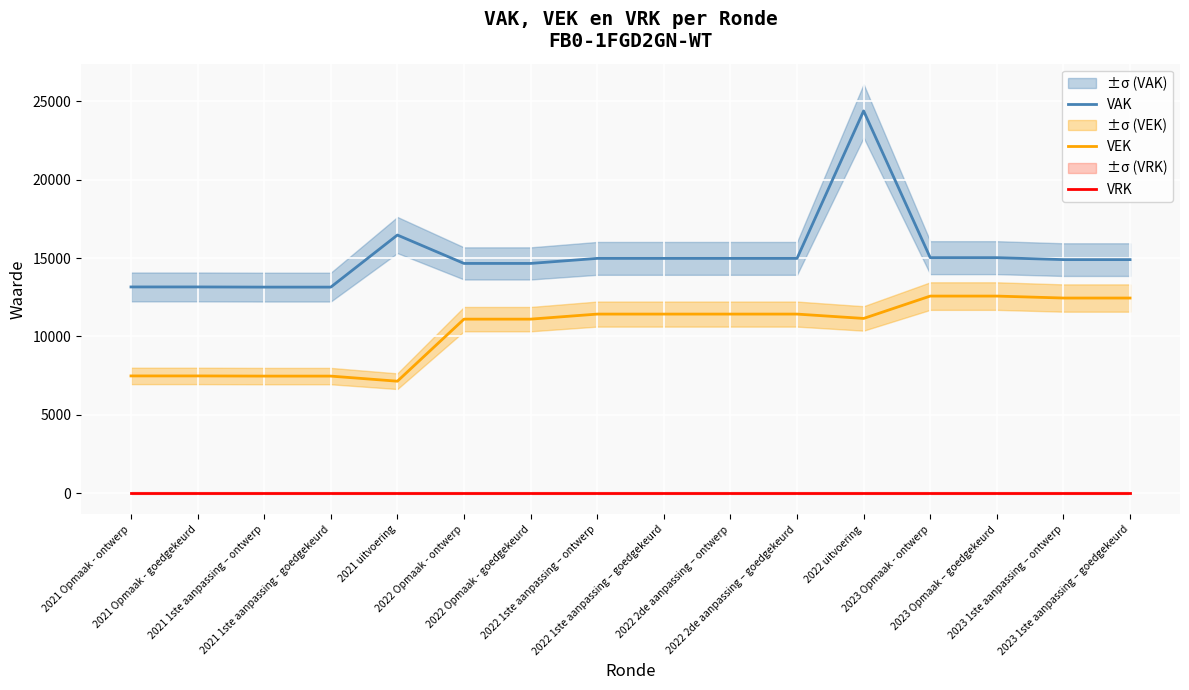

What is the difference between the second highest and second lowest values in the VEK series?

5105